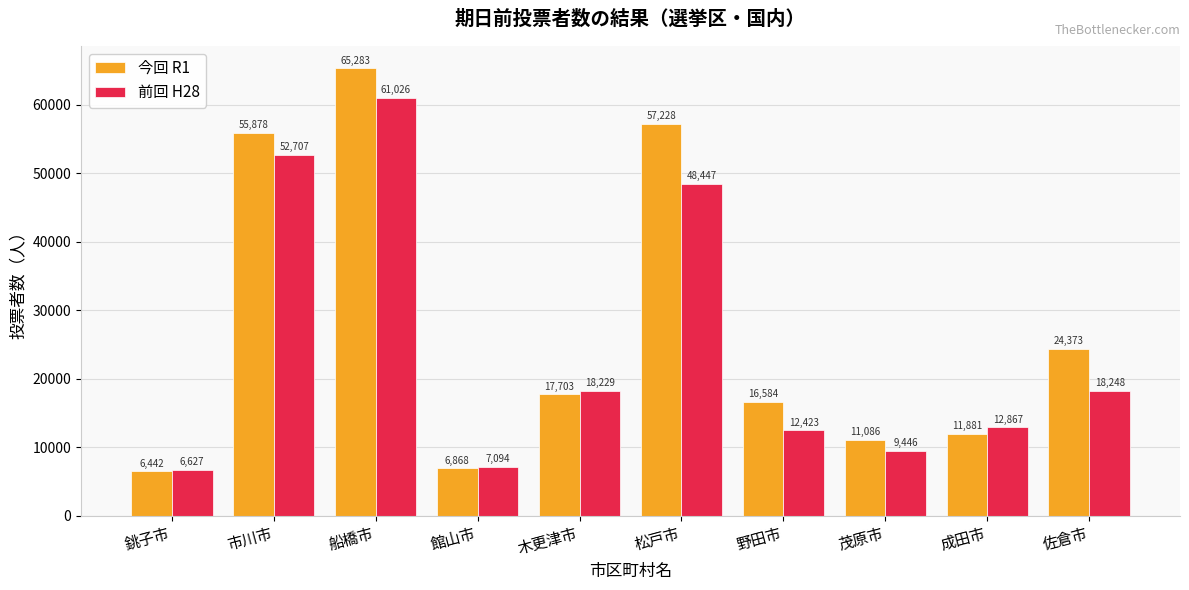

List the labels in order of 今回 R1 value, smallest first.

銚子市, 館山市, 茂原市, 成田市, 野田市, 木更津市, 佐倉市, 市川市, 松戸市, 船橋市